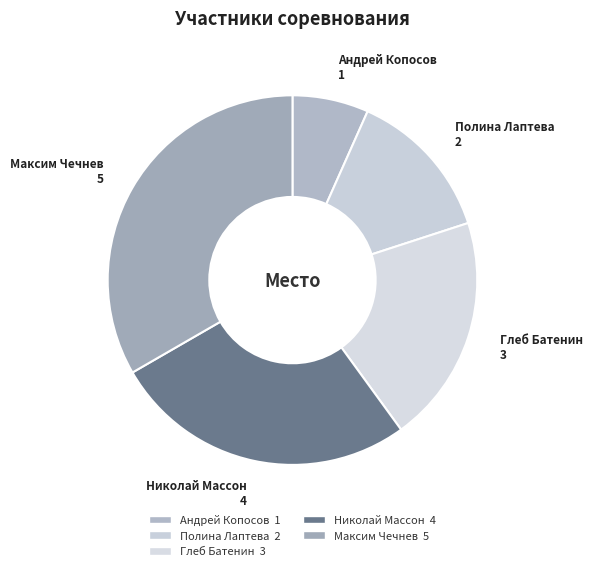

How many slices are in this pie chart?

5